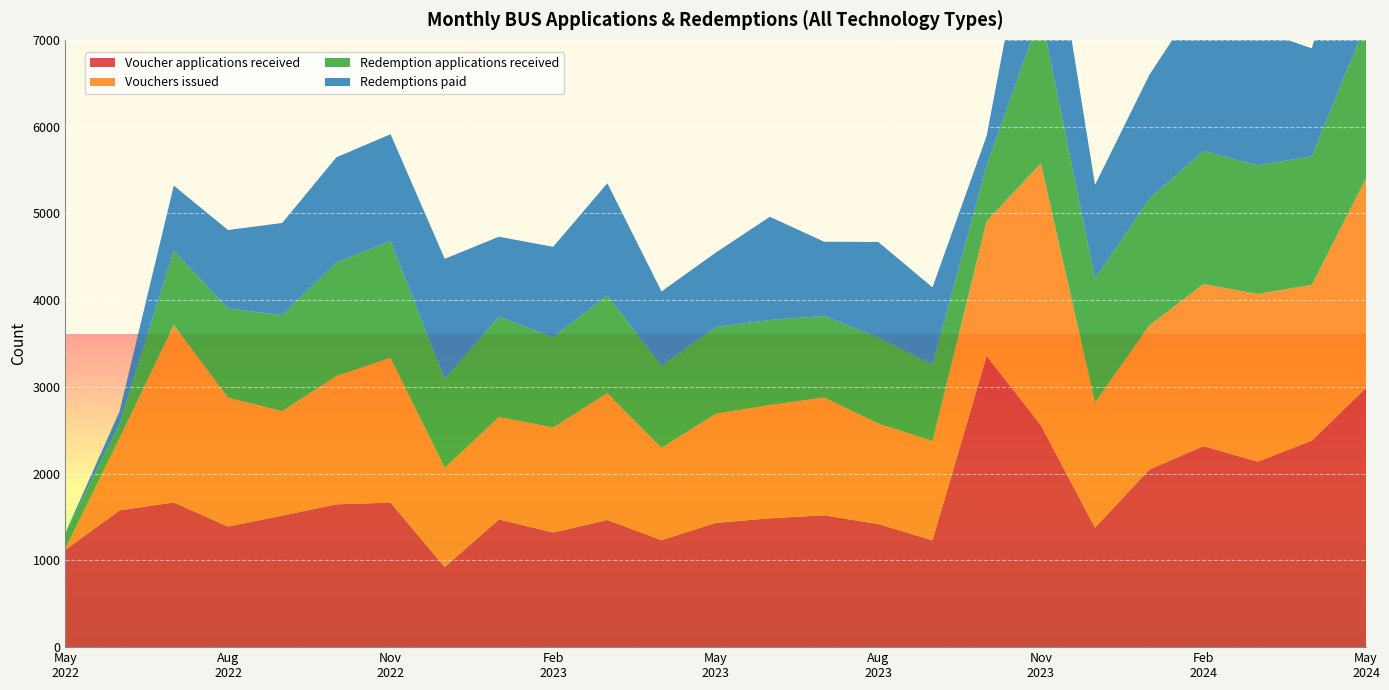

Reading left to right, list all the values displayed in this chart.

Voucher applications received: 1122	1577	1668	1390	1516	1646	1666	924	1472	1321	1466	1233	1432	1485	1520	1419	1231	3355	2557	1378	2046	2317	2138	2380	2987
Vouchers issued: 17	834	2046	1486	1205	1479	1669	1143	1181	1211	1461	1064	1258	1306	1358	1159	1145	1557	3019	1443	1662	1868	1933	1796	2418
Redemption applications received: 171	162	853	1027	1106	1309	1343	1022	1156	1039	1128	943	1000	981	939	990	876	640	1727	1424	1459	1536	1482	1482	1779
Redemptions paid: 7	146	753	905	1062	1212	1234	1387	922	1043	1292	860	857	1189	856	1102	895	341	1899	1083	1427	1824	1565	1244	1824